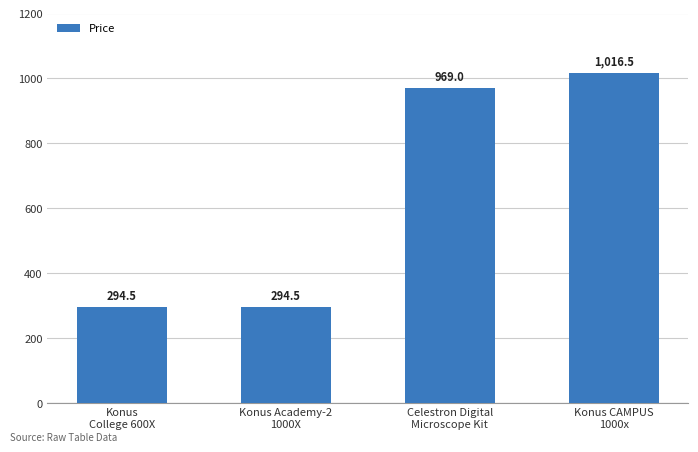

Between Konus
College 600X and Konus CAMPUS
1000x, which is larger?

Konus CAMPUS
1000x